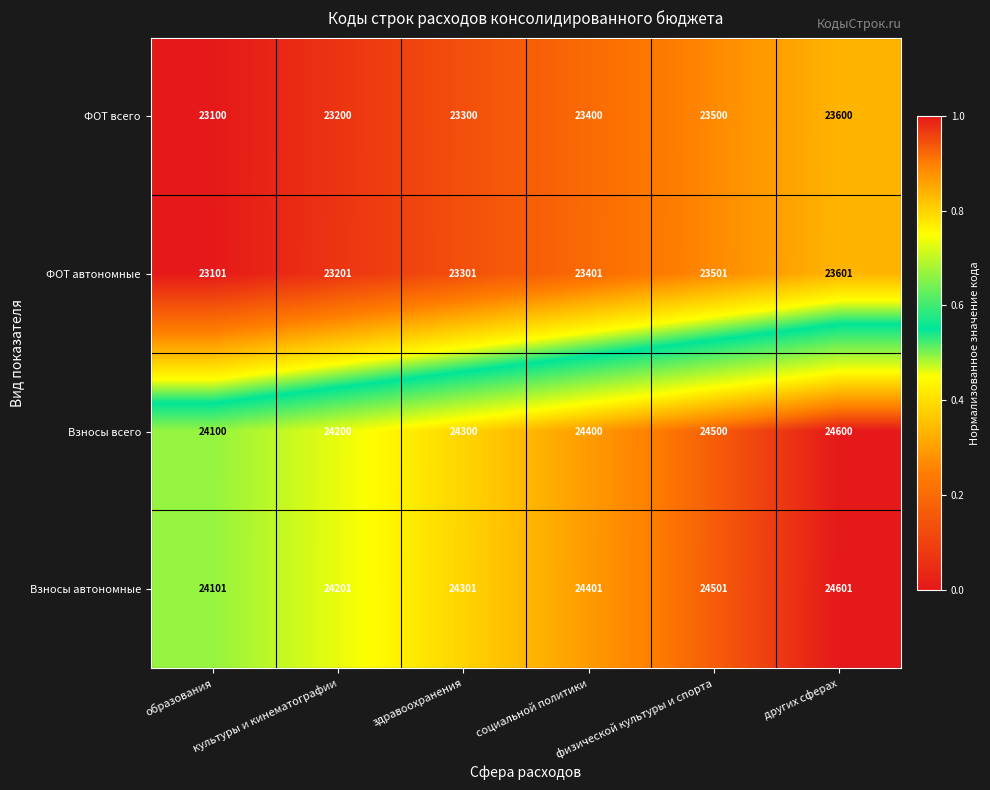

How many Взносы автономные values are between 24201 and 24501?

4